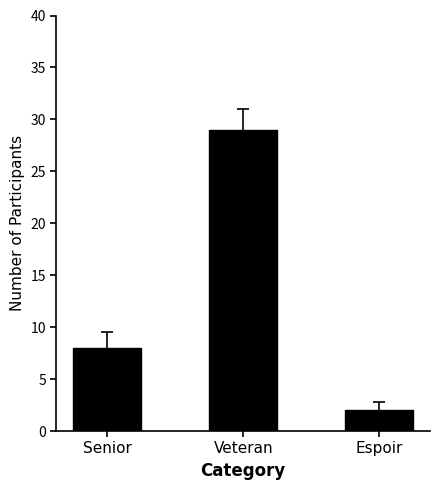

Rank the categories by value from lowest to highest.

Espoir, Senior, Veteran